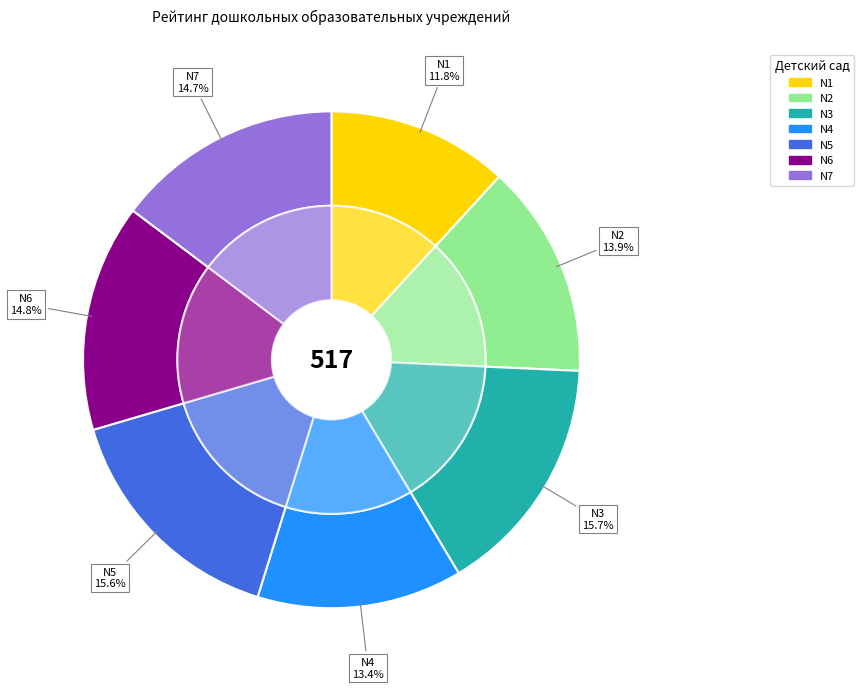

Does N7 account for over 50% of the chart?

No